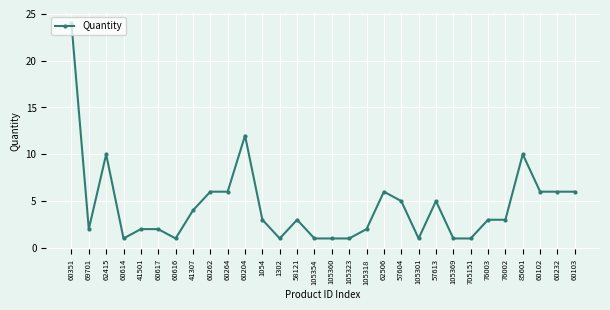

What value does the data have at 58121?

3